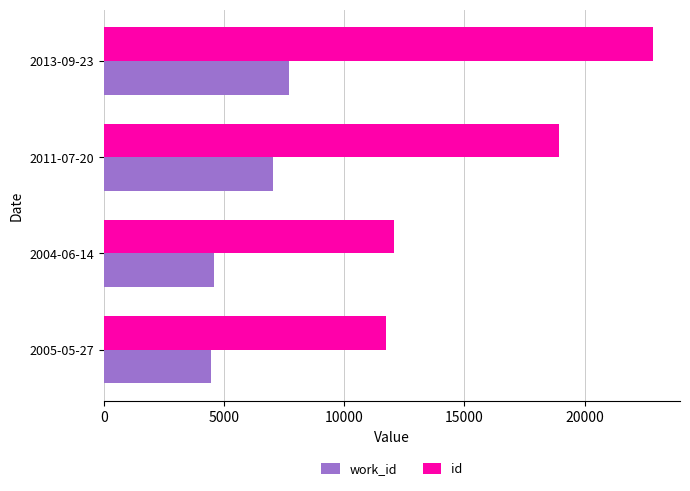

List the series in order of their overall mean, highest first.

id, work_id